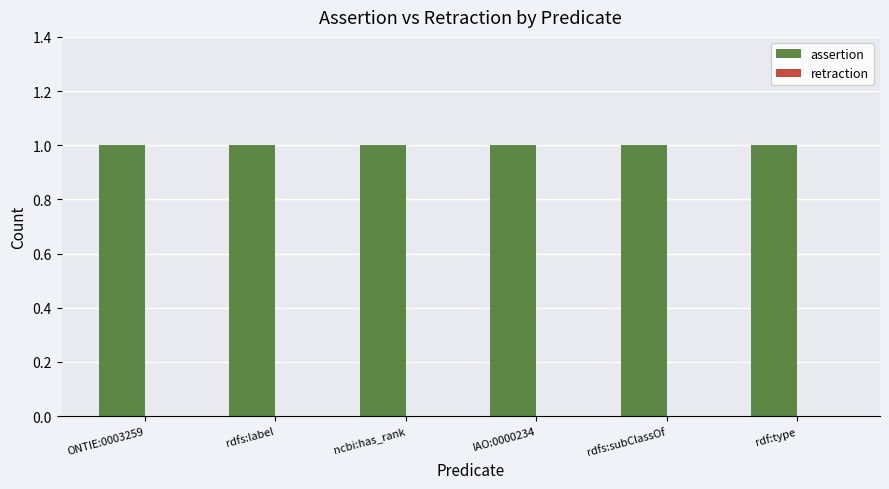

Does the chart contain any negative values?

No